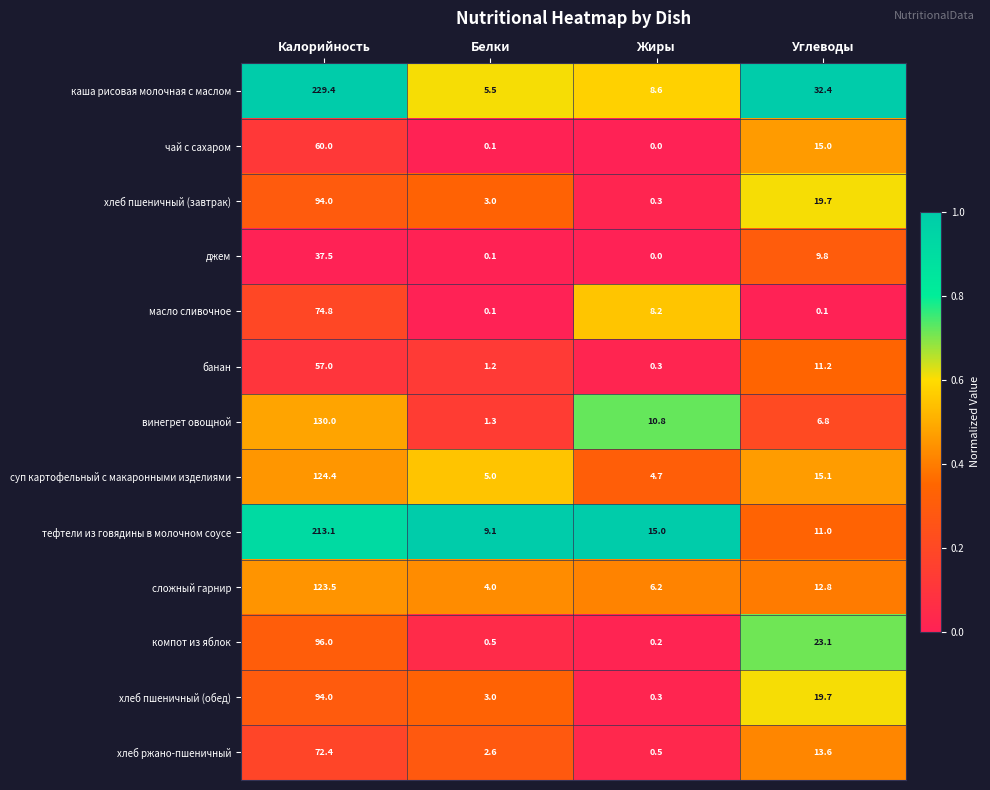

What is the difference between the highest and lowest values at Белки?

9.0